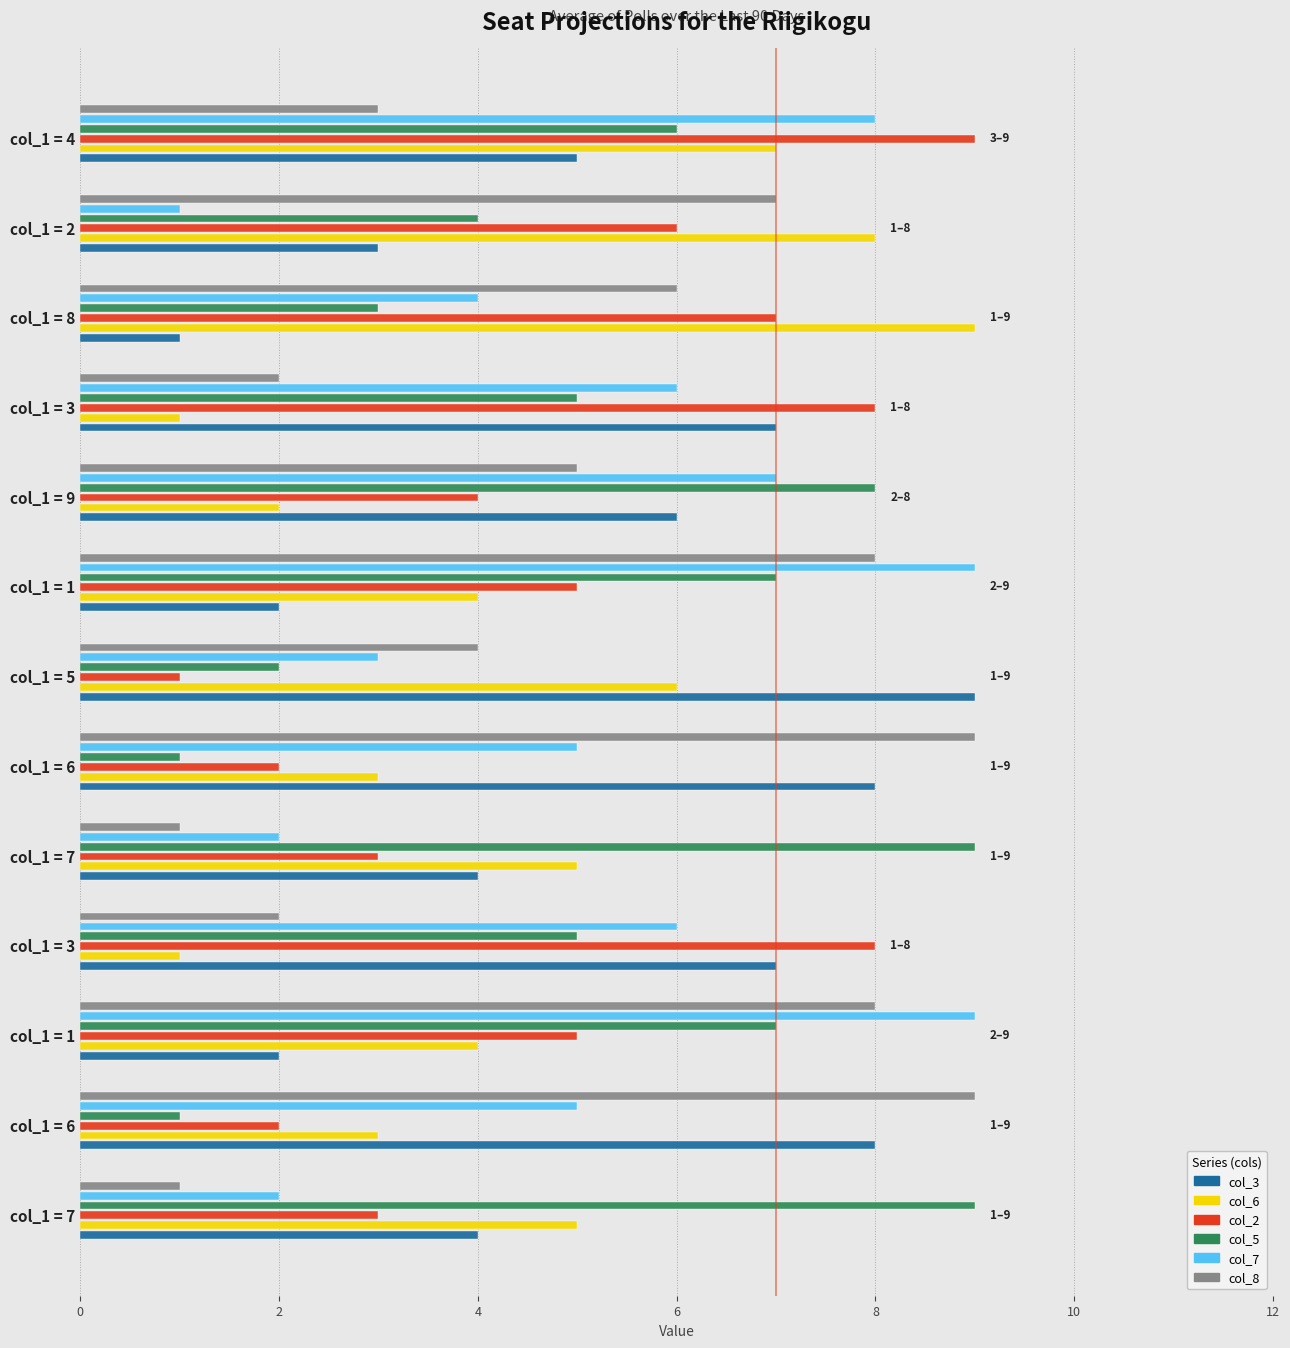

Count the number of data series in this chart.

6